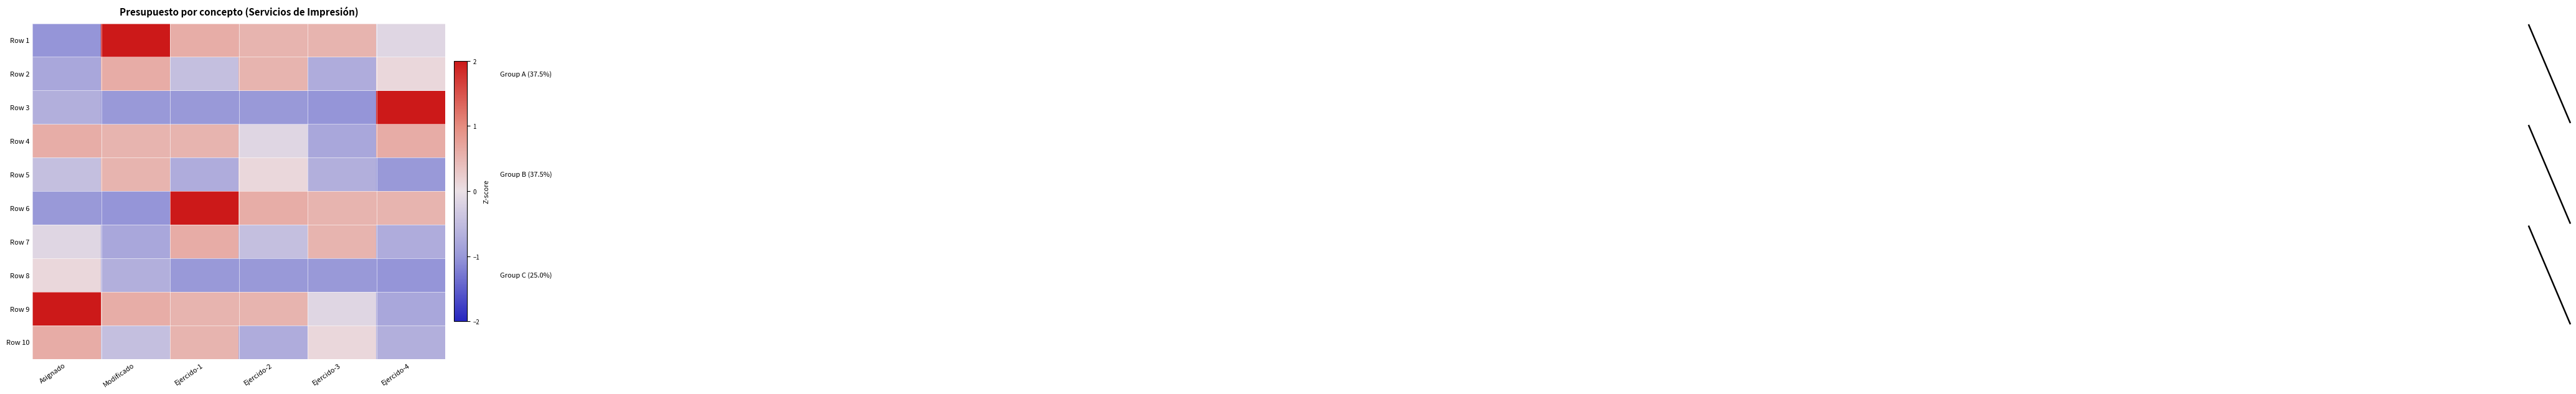

Which label corresponds to the smallest value in the chart?

Asignado